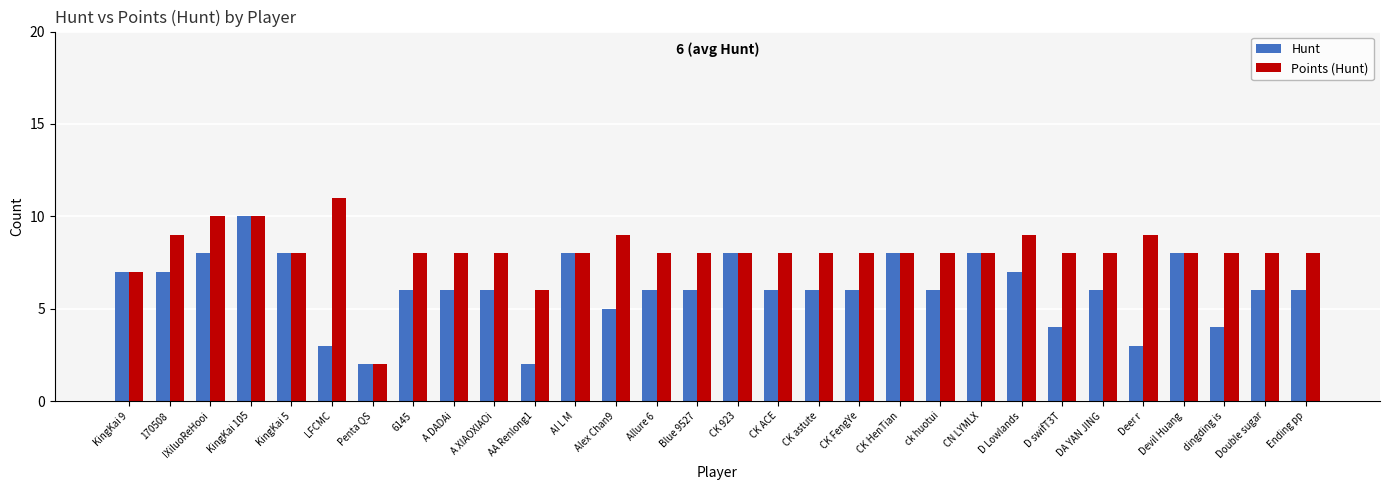

At which category does the chart reach its peak across all series?

LFCMC